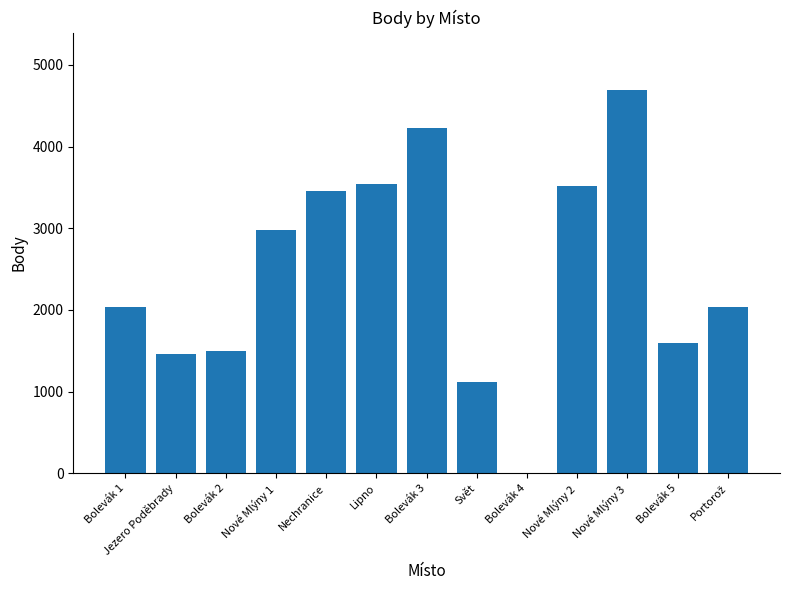

True or false: the data shows 768 at Bolevák 1.

False